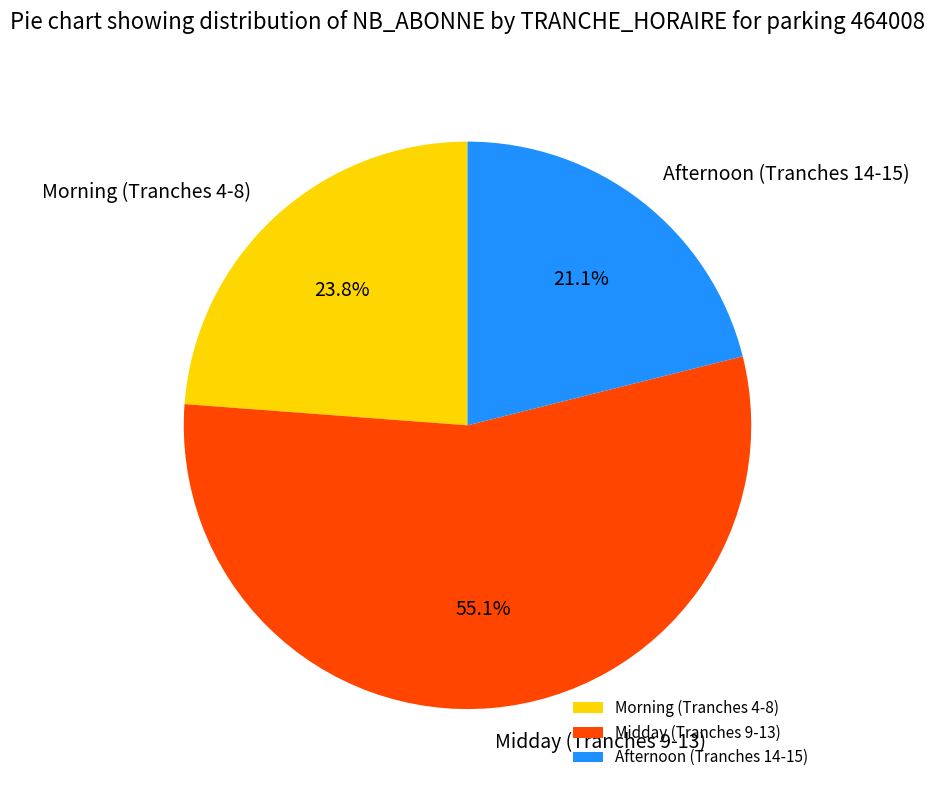

Count the number of slices in the pie.

3